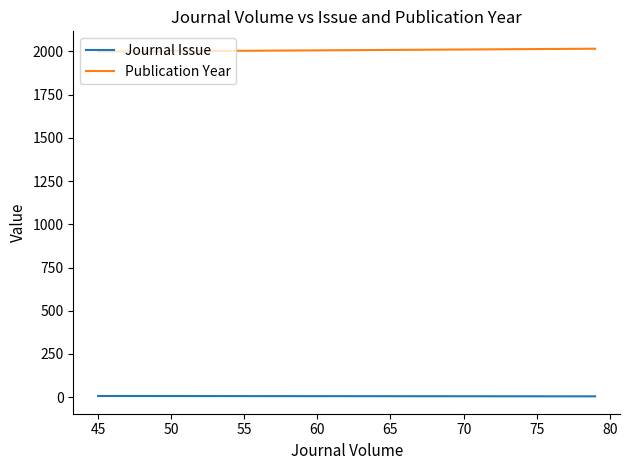

List the series in order of their overall mean, lowest first.

Journal Issue, Publication Year